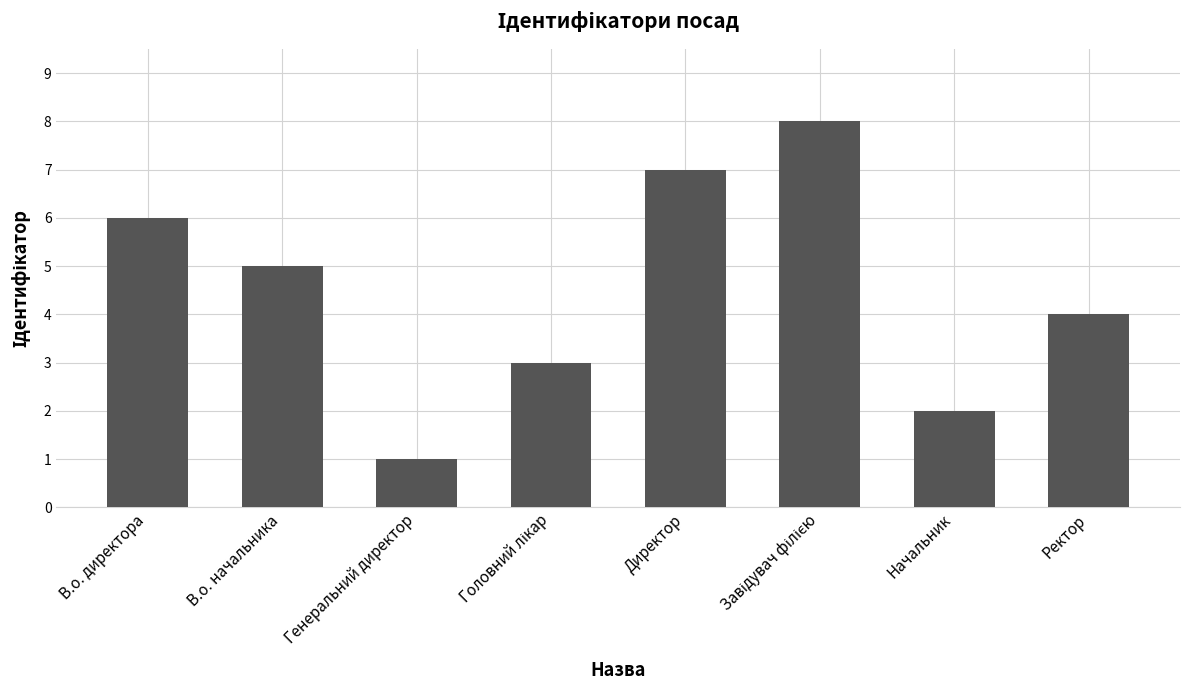

Between Директор and Ректор, which is larger?

Директор